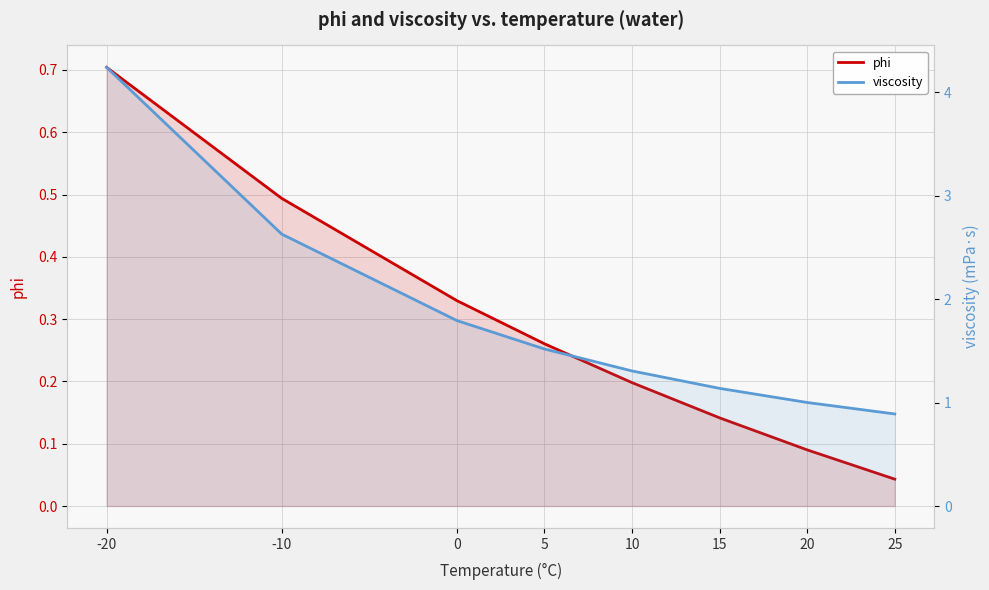

Reading left to right, transcribe all the data shown in this chart.

phi: -20=0.7	-10=0.5	0=0.3	5=0.3	10=0.2	15=0.1	20=0.1	25=0.0
viscosity: -20=4.2	-10=2.6	0=1.8	5=1.5	10=1.3	15=1.1	20=1.0	25=0.9